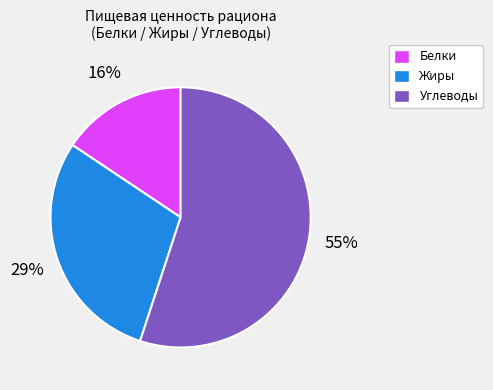

Is there a majority slice in this chart?

Yes